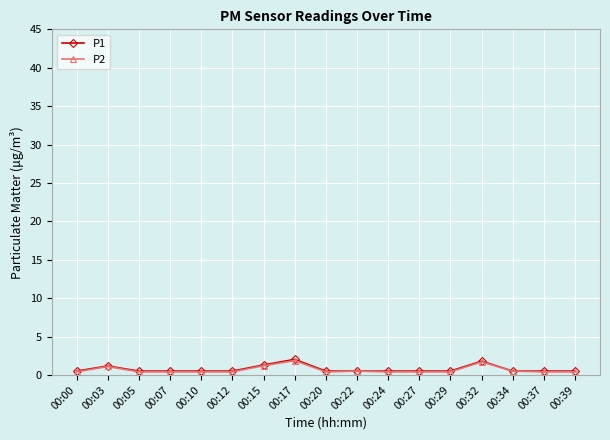

What is the maximum value for P1?

2.0